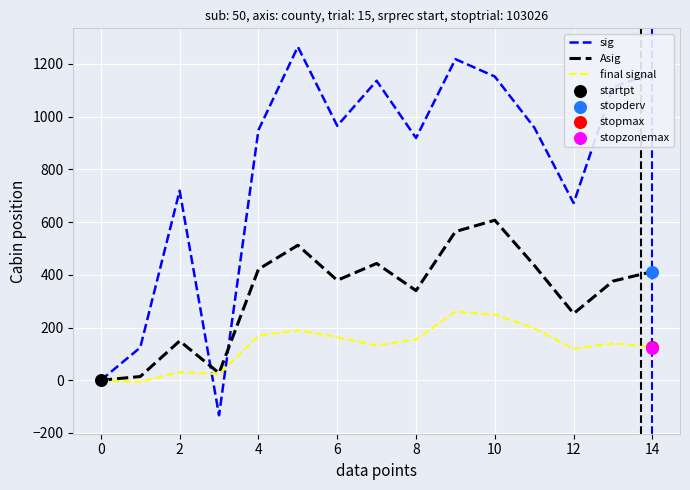

Which series has the largest Y range (max minus min)?

sig